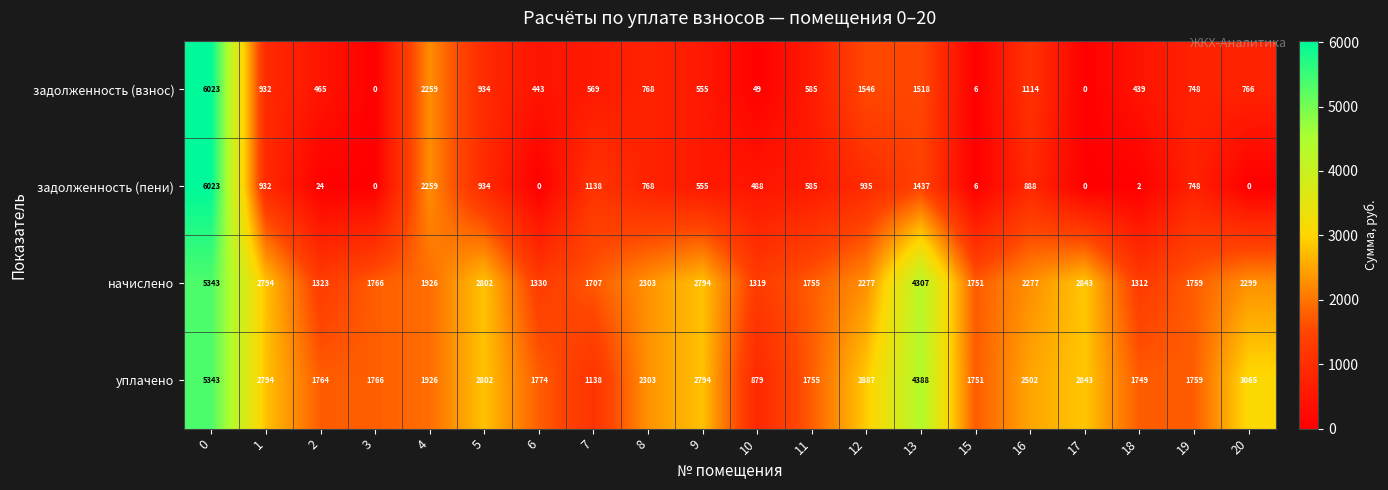

True or false: начислено has a value of 1323 at 2.

True